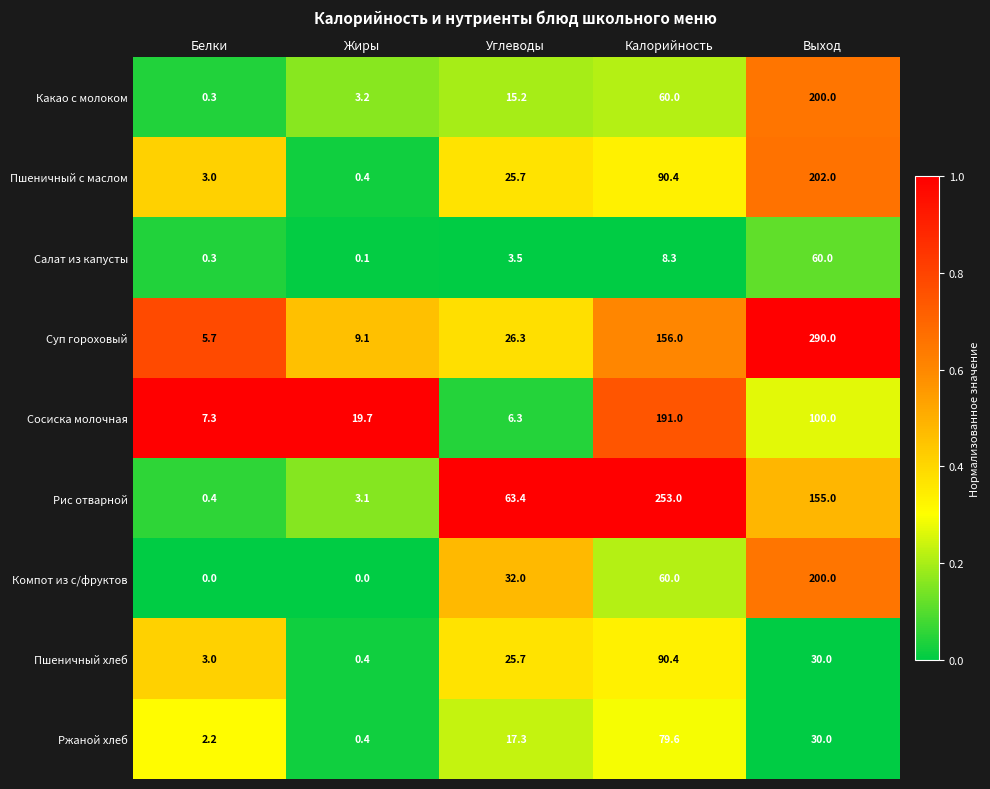

What is the difference between the Ржаной хлеб values at Жиры and Углеводы?

16.9